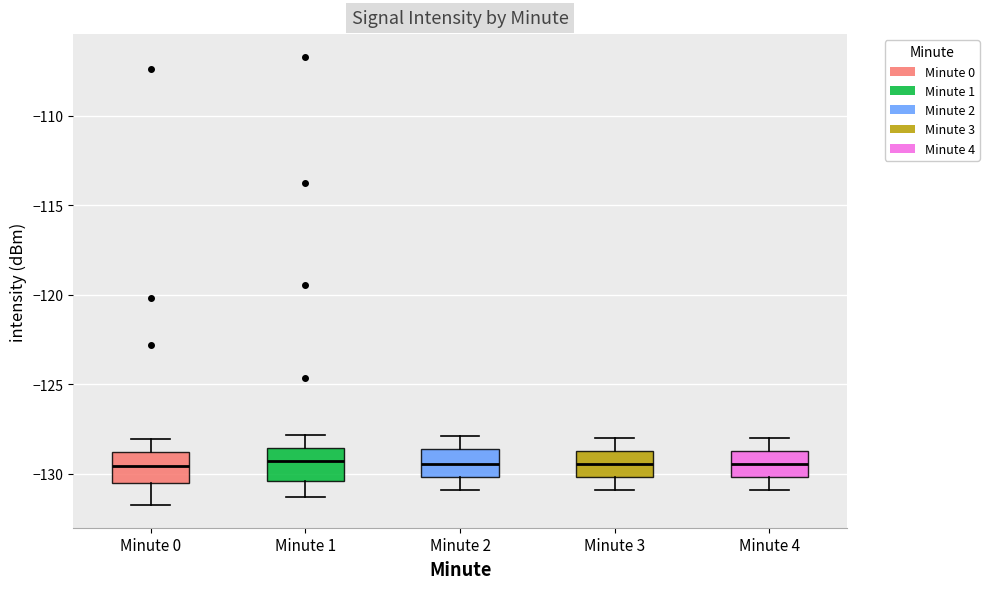

Reading left to right, transcribe this box plot: for each box, give where its median line is, the range the box spans, and where its two whiskers end, as read against the y-axis. The values are not printed on the chart, so give them approximately, as read against the axis.

Minute 0: median -129.5, box -130.5 to -129.0, whiskers -131.5 to -128.0
Minute 1: median -129.0, box -130.5 to -128.5, whiskers -131.5 to -128.0
Minute 2: median -129.5, box -130.0 to -128.5, whiskers -131.0 to -128.0
Minute 3: median -129.5, box -130.0 to -128.5, whiskers -131.0 to -128.0
Minute 4: median -129.5, box -130.0 to -128.5, whiskers -131.0 to -128.0